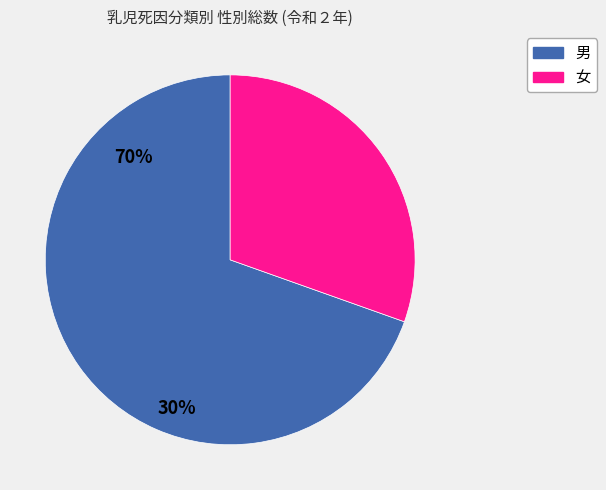

How many segments does this pie chart have?

2